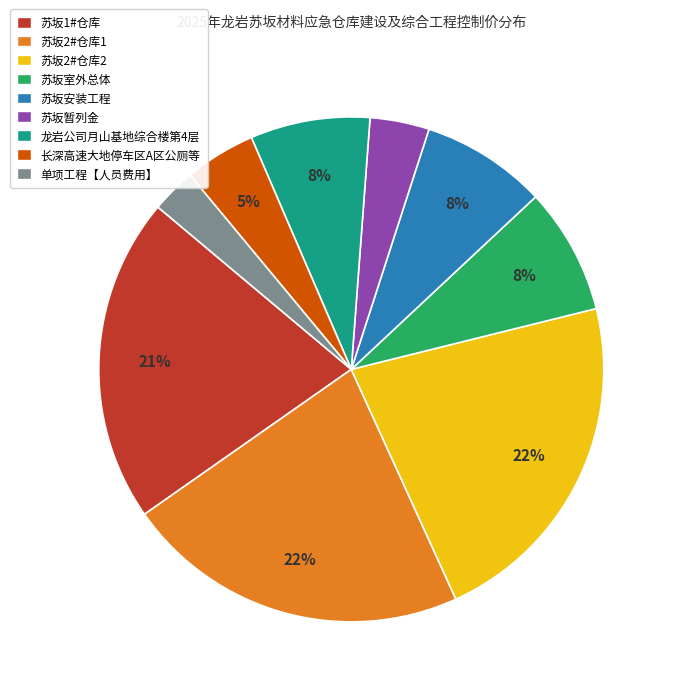

Is it true that 苏坂2#仓库2 is 35% of the pie?

False